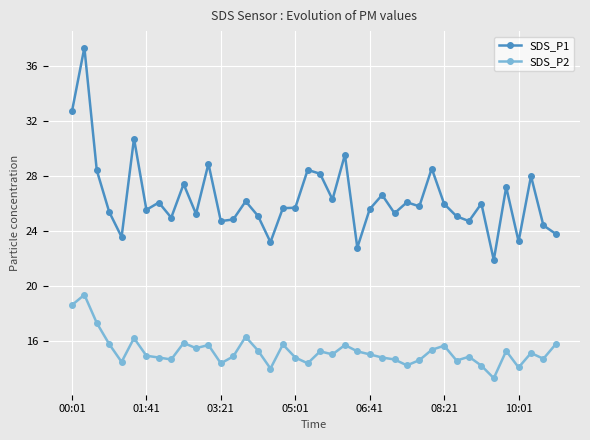

What is the value of the SDS_P2 point at the 19th from the left?

14.8